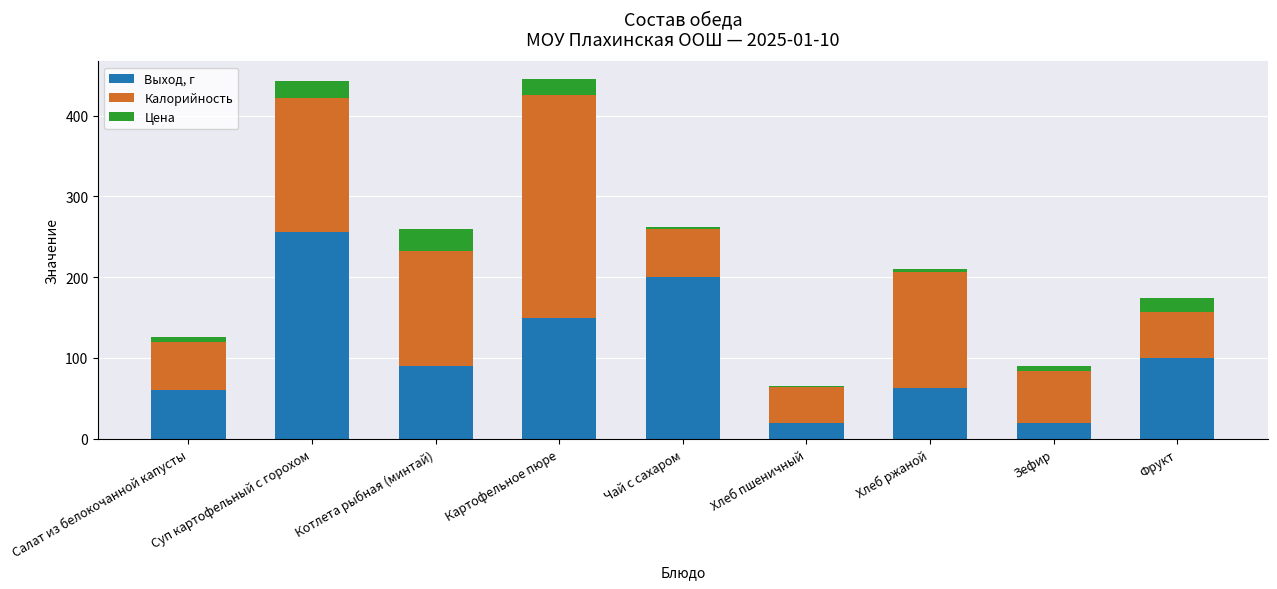

What is the highest value of the Выход, г series?

256.0